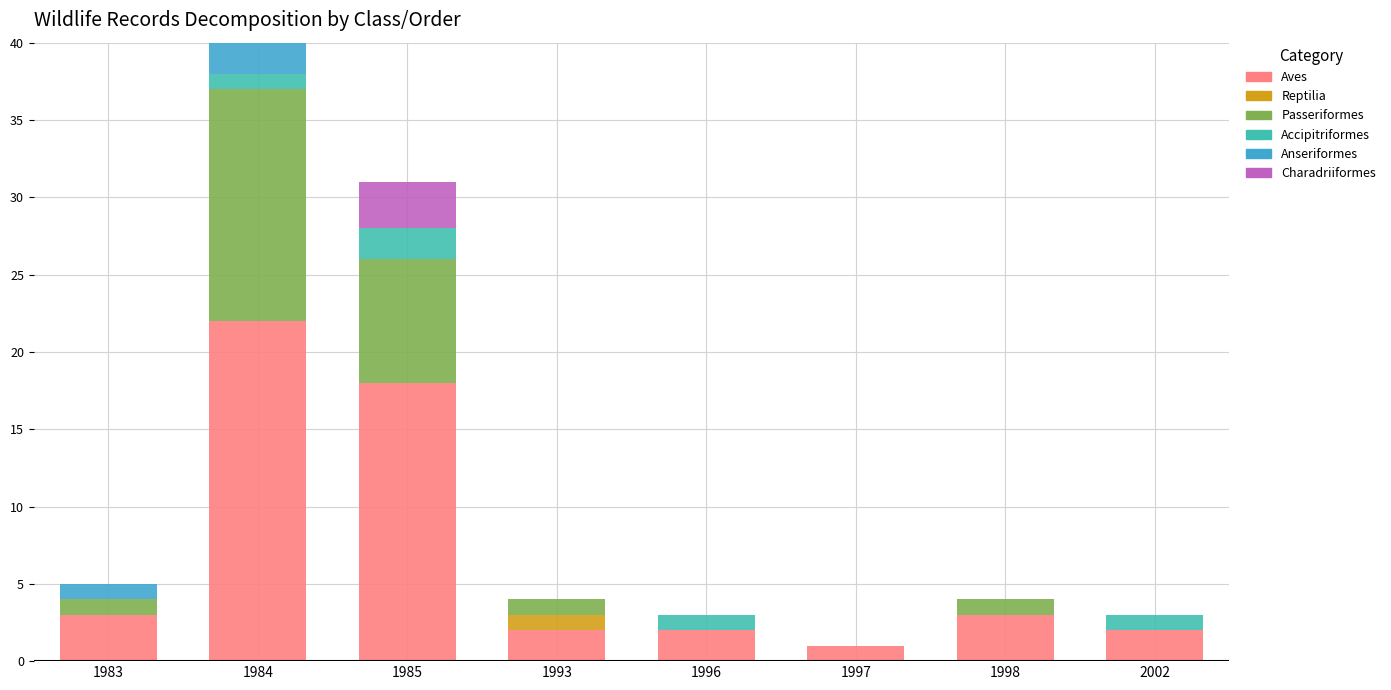

True or false: Aves has a value of 1 at 1983.

False